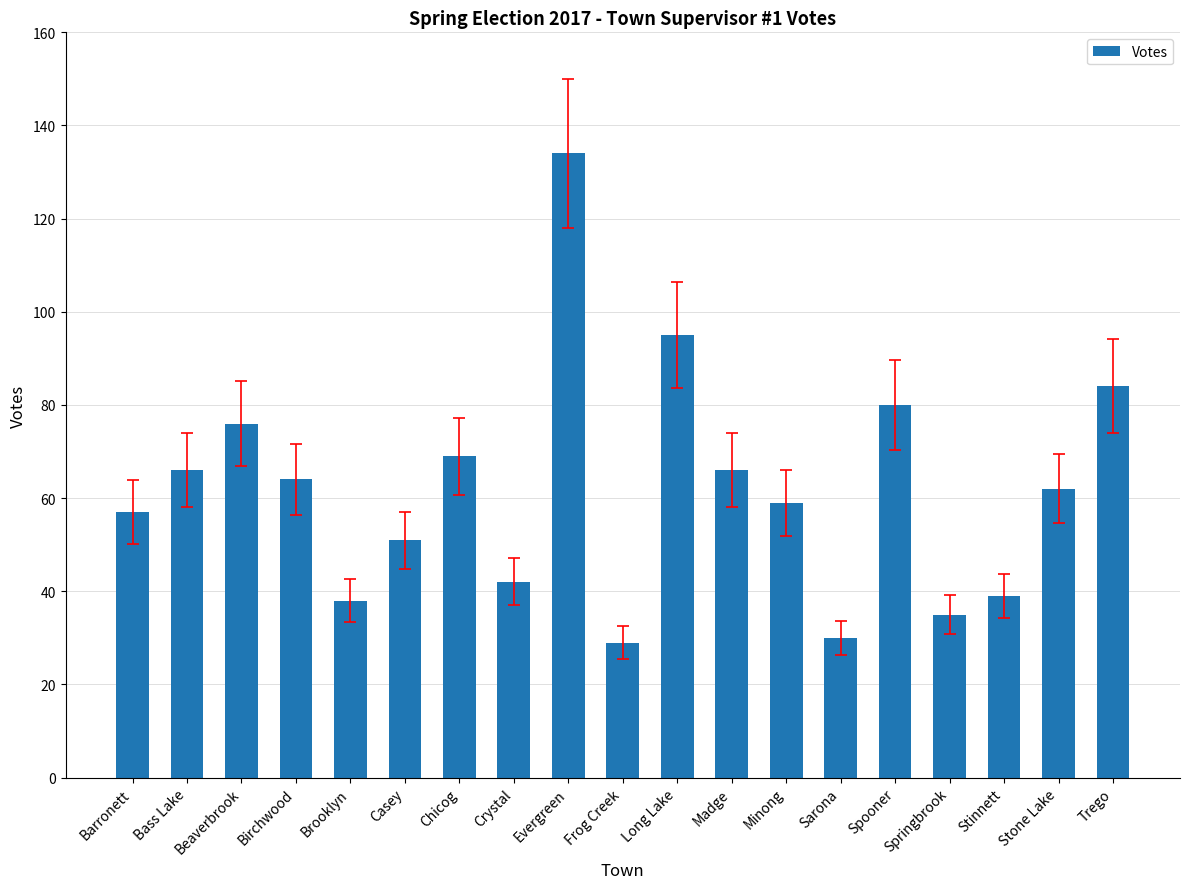

How many data points are less than 62?

9